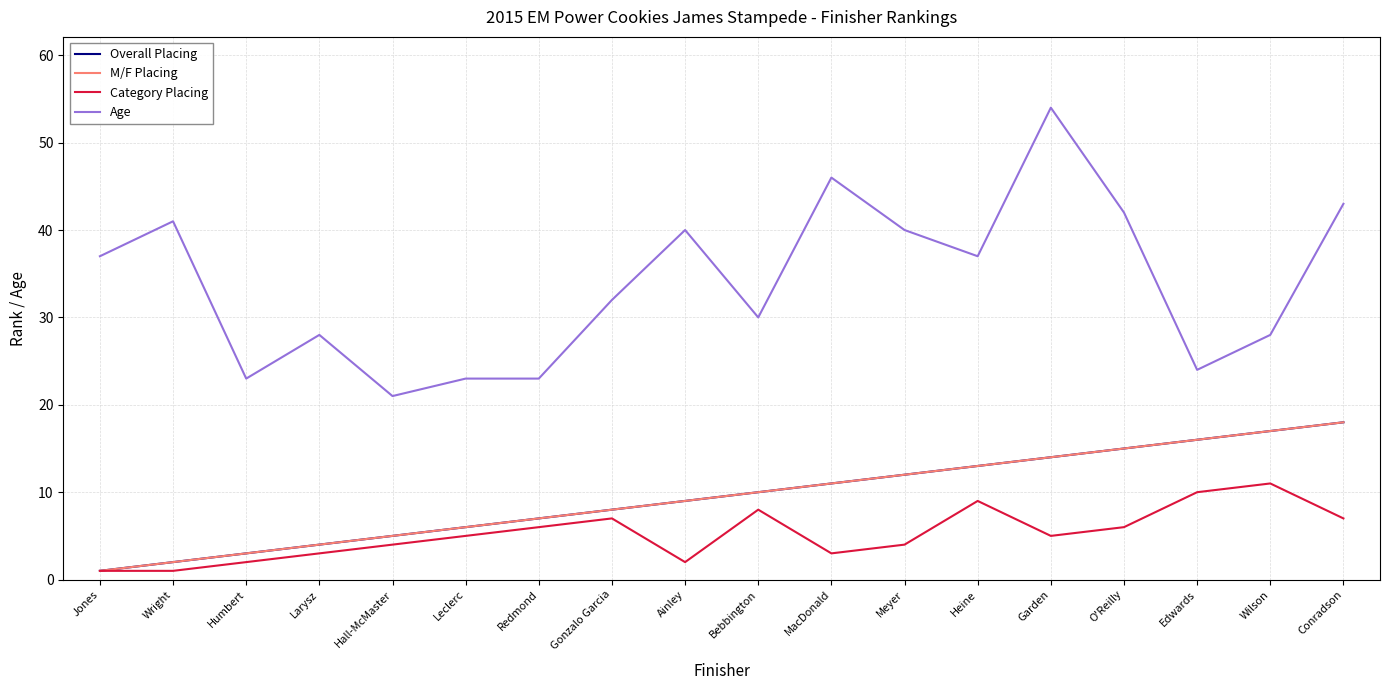

Is this an area chart (filled region under the line)?

No